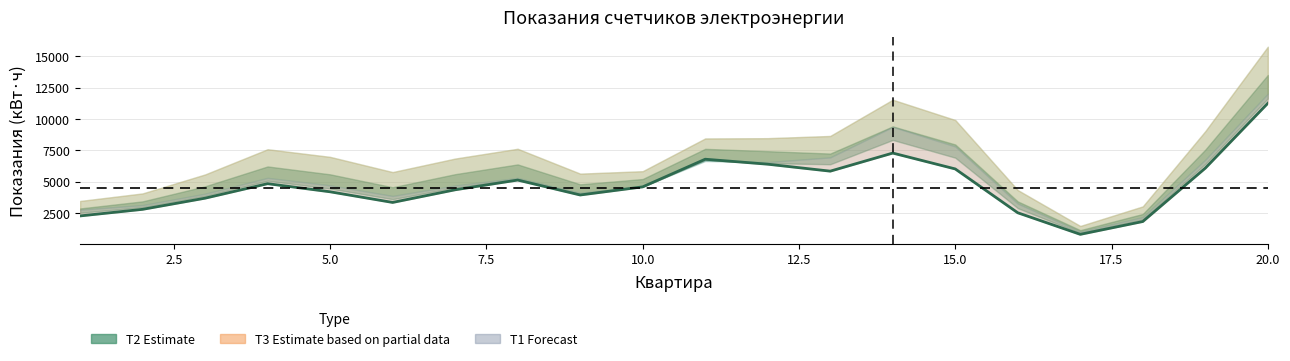

What is the average value?

4695.7